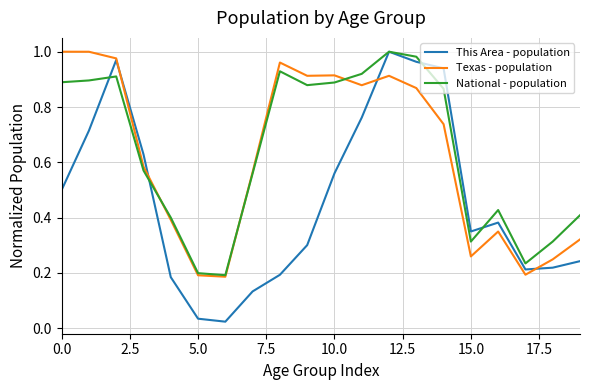

Which series has the widest spread of values?

This Area - population